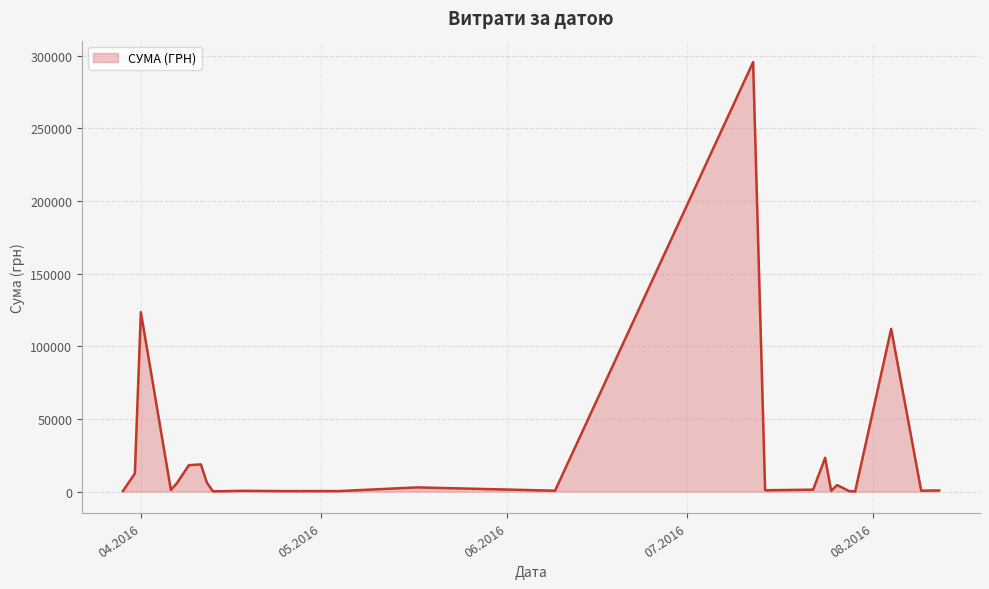

What is the greatest value displayed?

295638.6